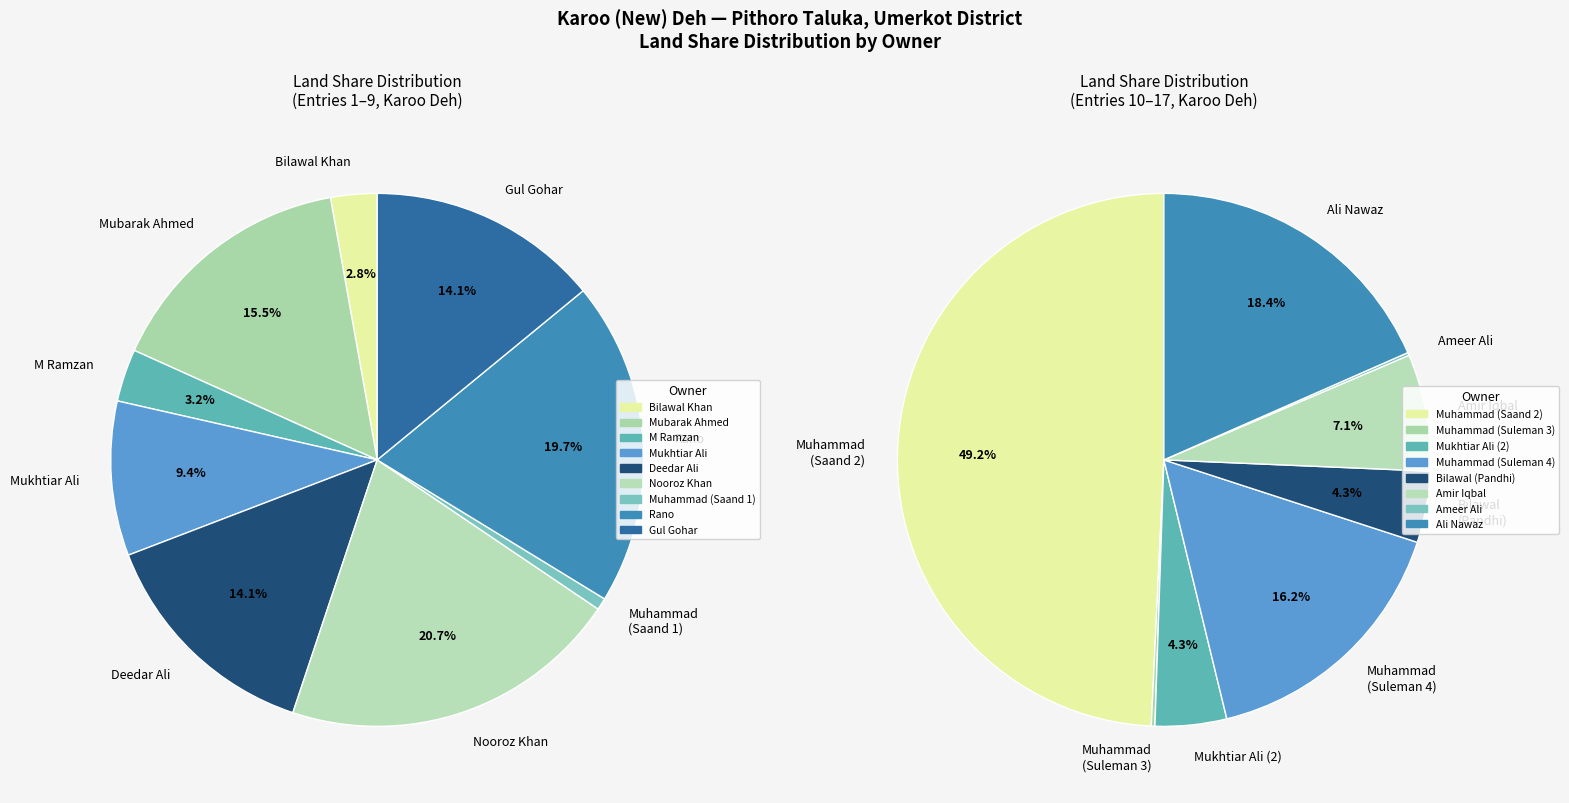

Do Mukhtiar Ali (2) and Bilawal Khan together represent more than half of the pie?

No